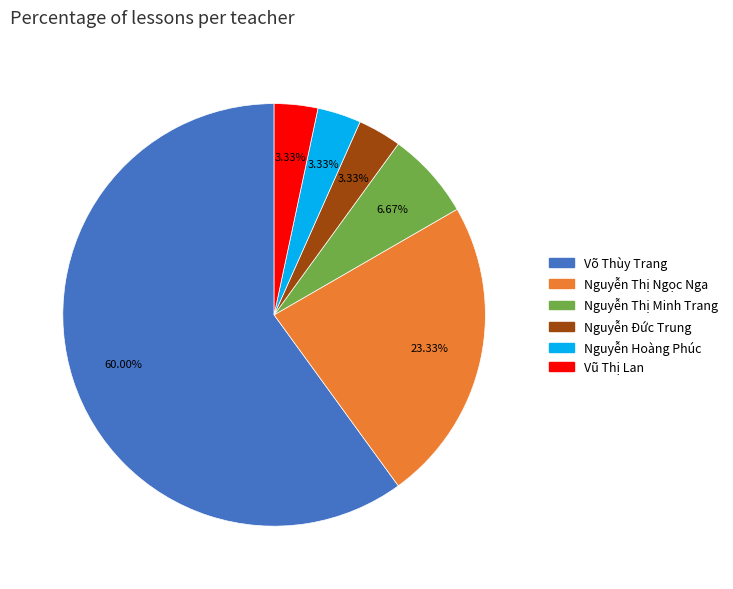

Which slice represents more than half of the pie?

Võ Thùy Trang